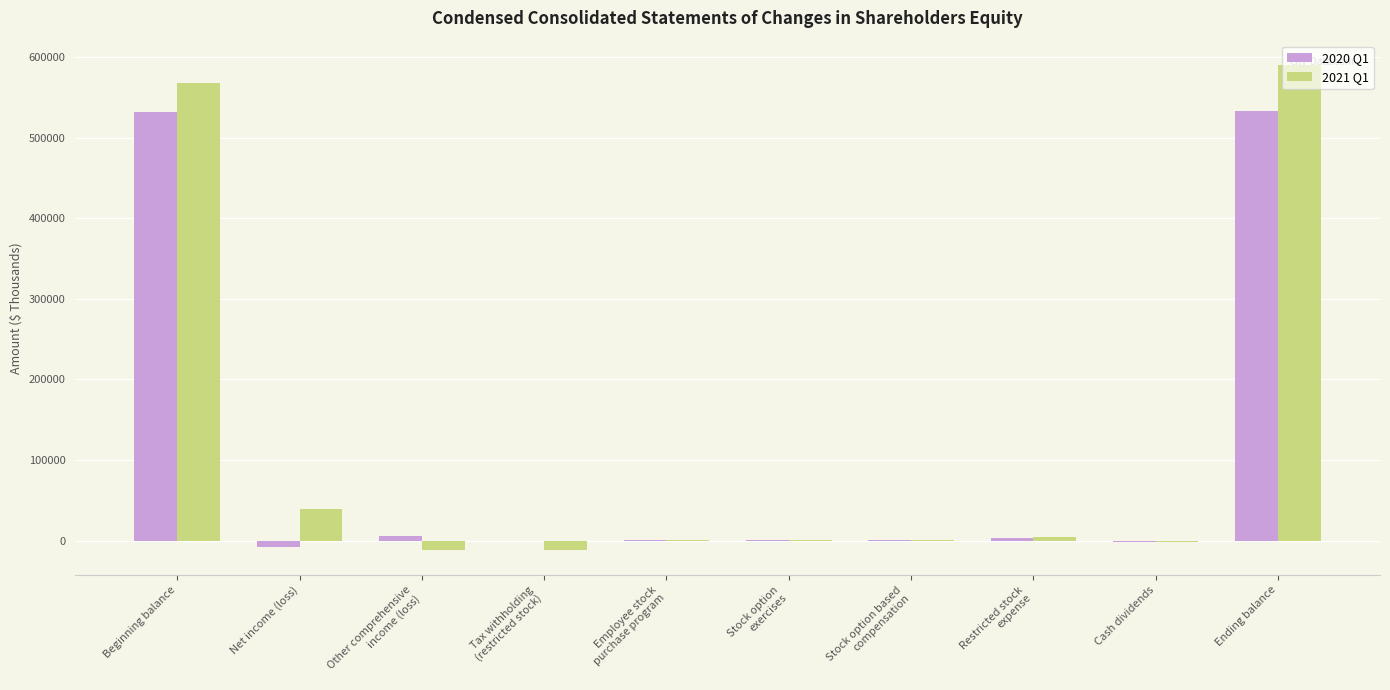

Count the number of data series in this chart.

2